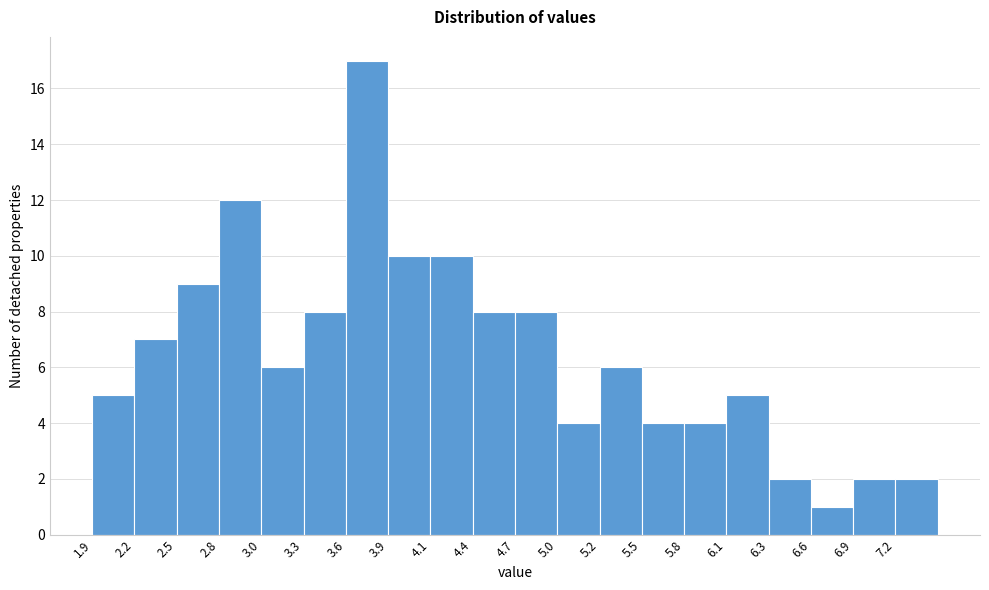

Reading left to right, list every bar in this chart as the range it spans on the x-axis followed by its height. Neither the bar edges nor the heights are printed on the chart, so give them approximately, as read against the axes.

1.930 to 2.205: 5
2.205 to 2.480: 7
2.480 to 2.755: 9
2.755 to 3.030: 12
3.030 to 3.305: 6
3.305 to 3.580: 8
3.580 to 3.855: 17
3.855 to 4.130: 10
4.130 to 4.405: 10
4.405 to 4.680: 8
4.680 to 4.955: 8
4.955 to 5.230: 4
5.230 to 5.505: 6
5.505 to 5.780: 4
5.780 to 6.055: 4
6.055 to 6.330: 5
6.330 to 6.605: 2
6.605 to 6.880: 1
6.880 to 7.155: 2
7.155 to 7.430: 2